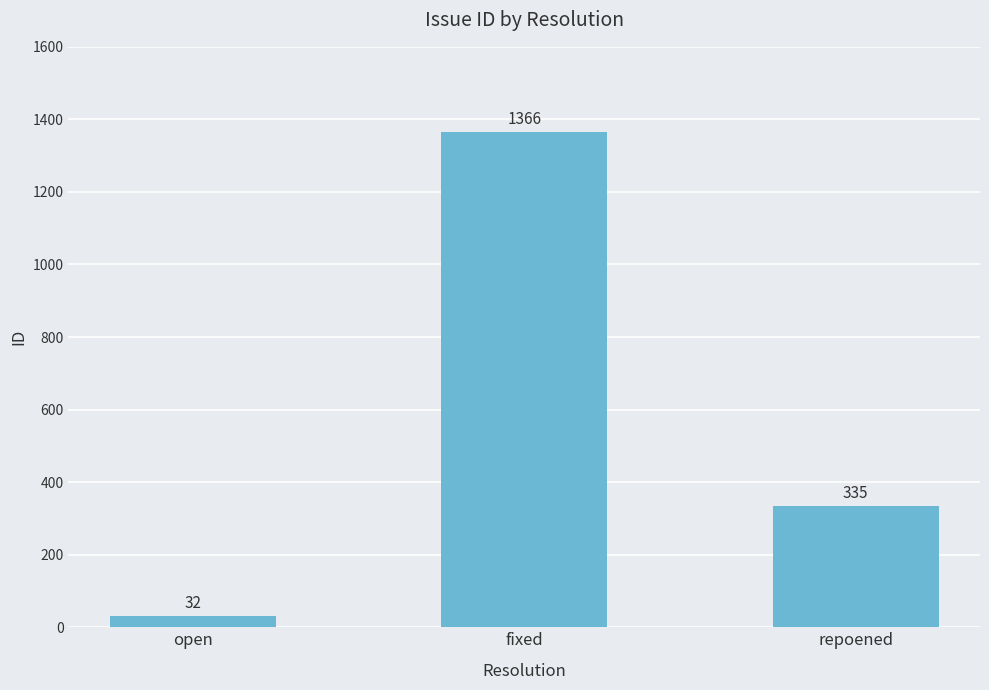

What is the label of the 2nd bar from the left?

fixed